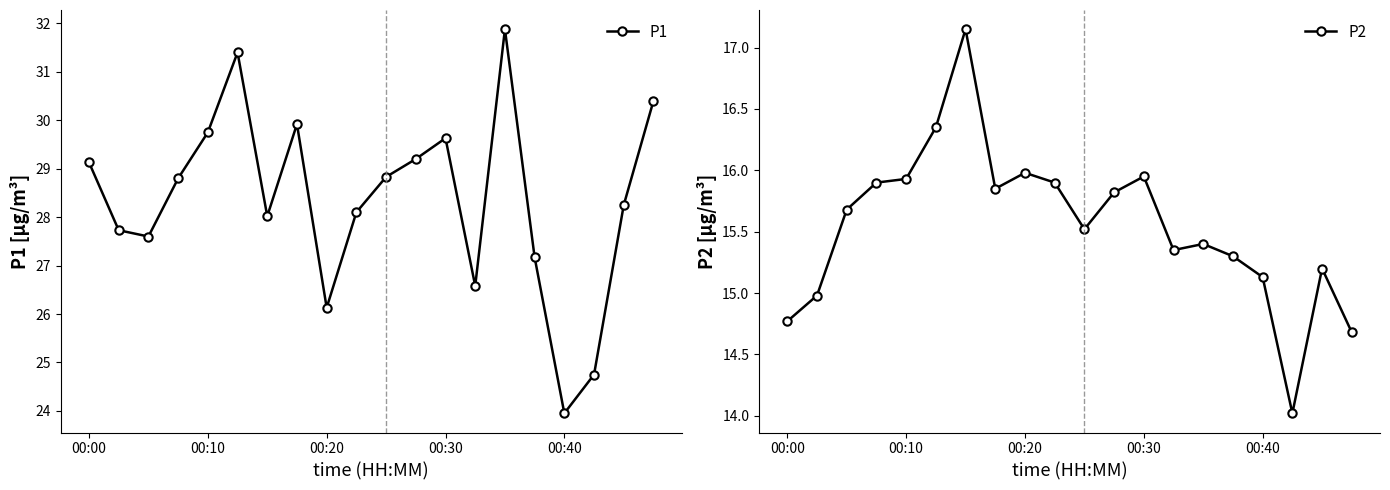

What are all the series names shown in the legend?

P1, P2